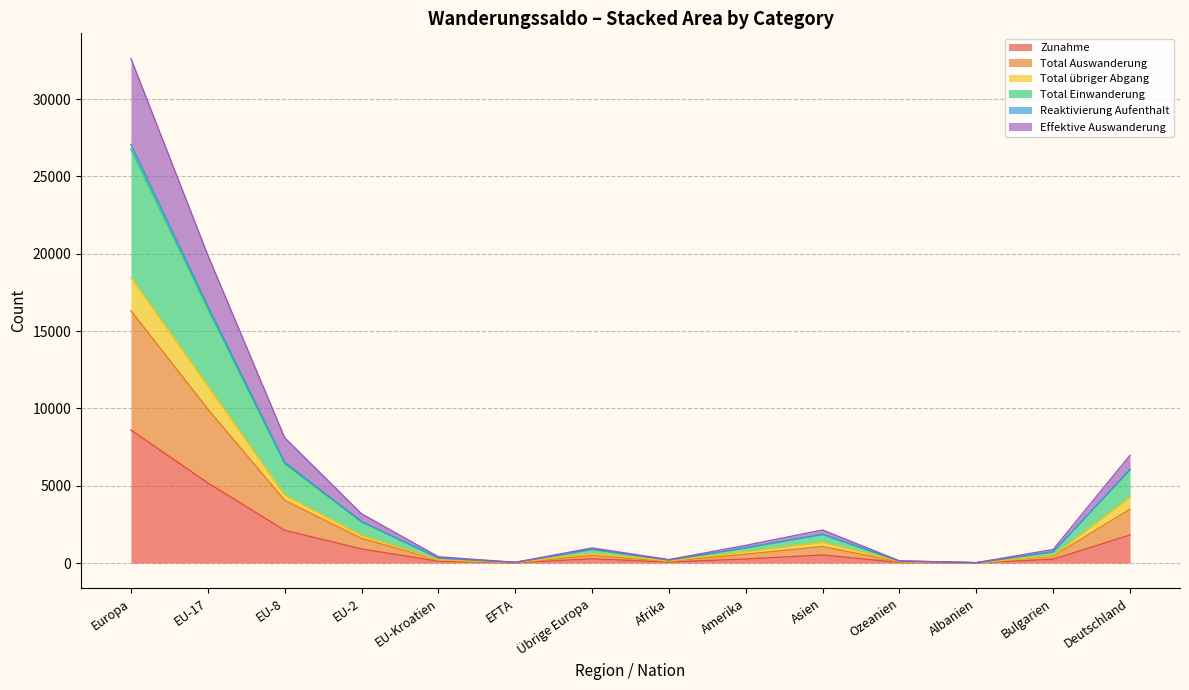

Which category has the highest value in the Zunahme series?

Europa